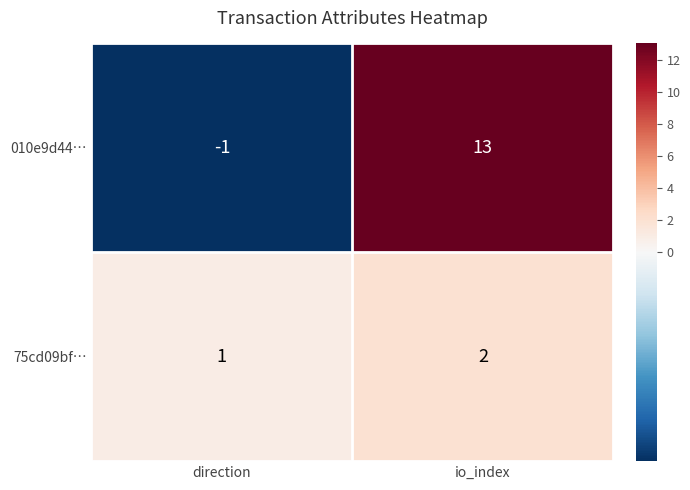

Reading left to right, transcribe all the data shown in this chart.

010e9d44…: direction=-1	io_index=13
75cd09bf…: direction=1	io_index=2